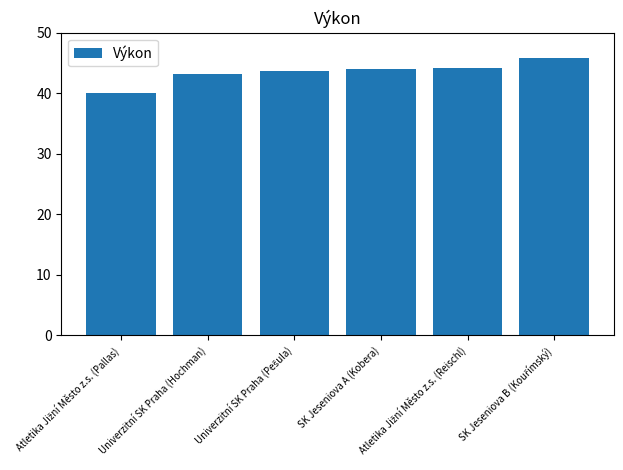

What is the sum of all values?

260.8